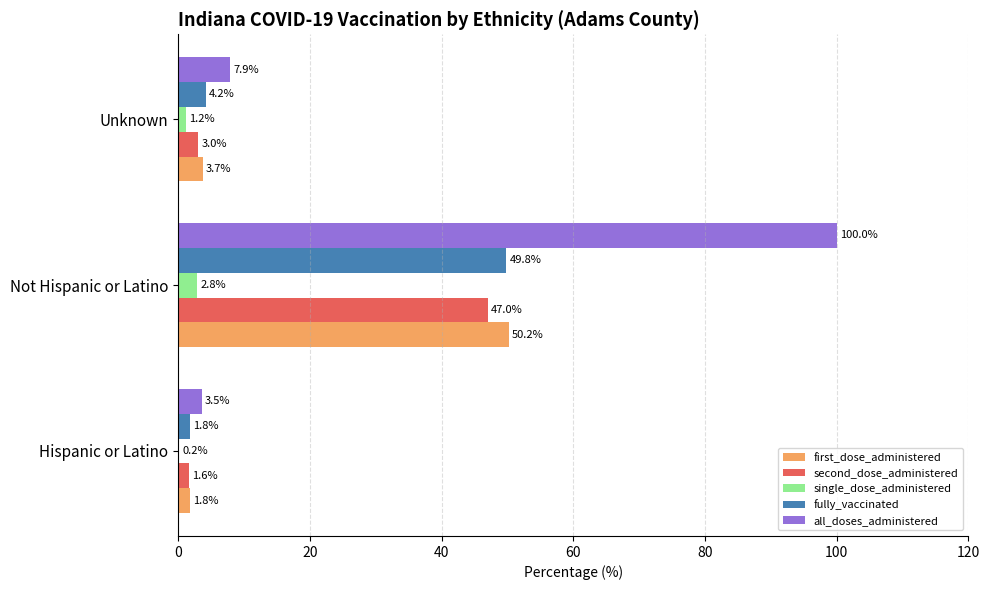

At which category is the sum across all series the highest?

Not Hispanic or Latino